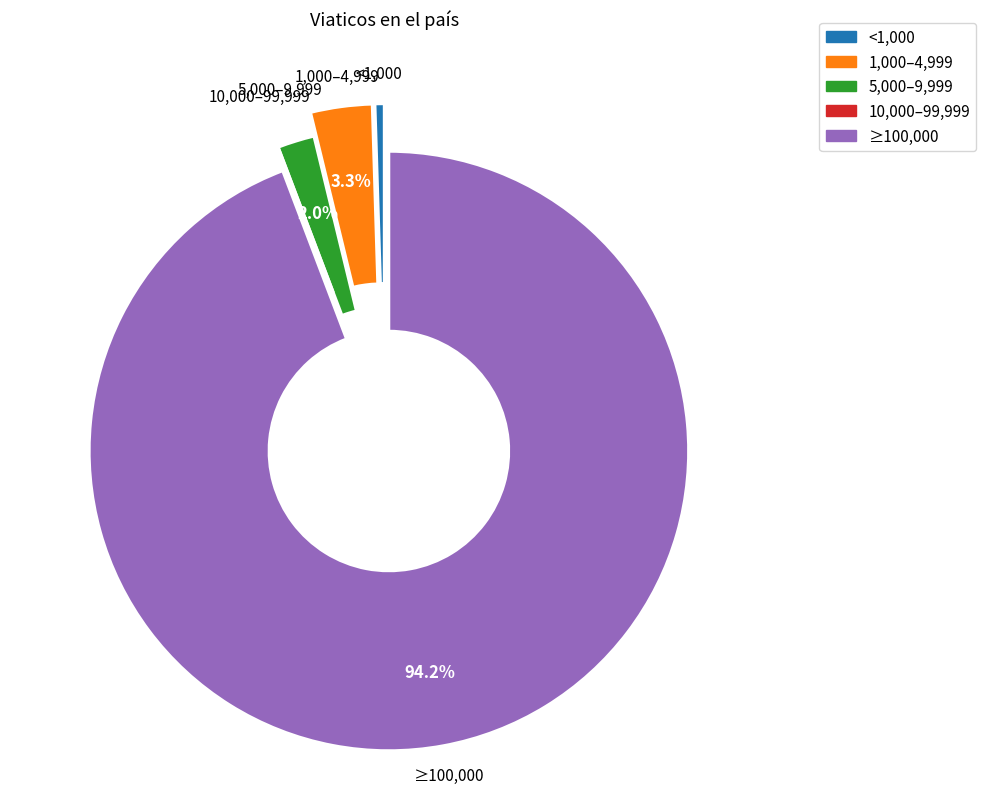

Does any single category account for the majority?

Yes